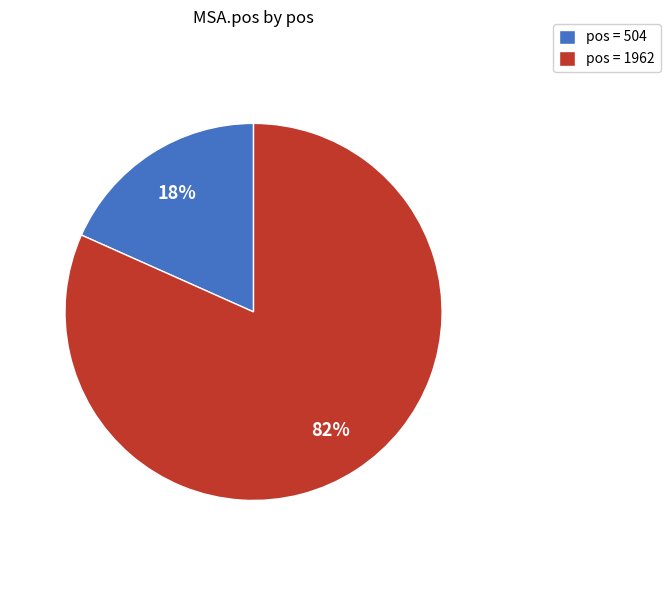

What percentage is the pos = 504 slice, to the nearest percent?

18%